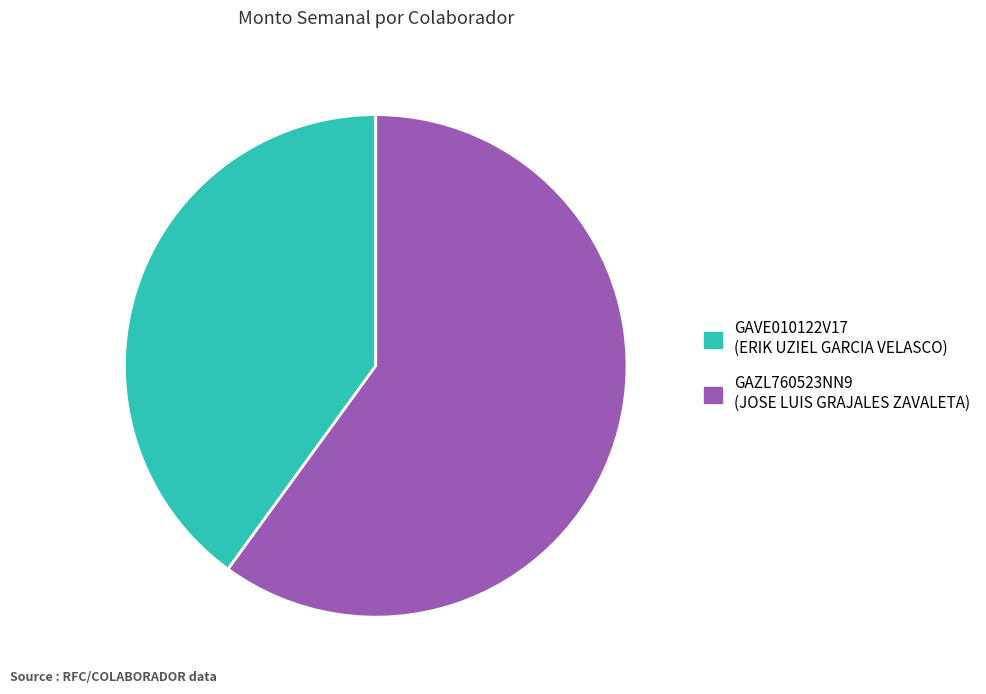

How many slices are in this pie chart?

2